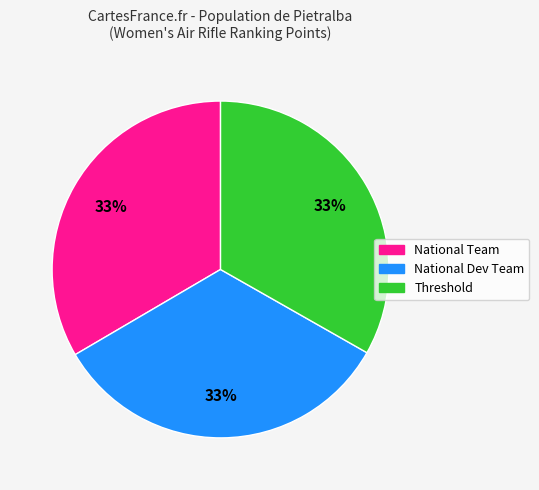

Count the number of slices in the pie.

3